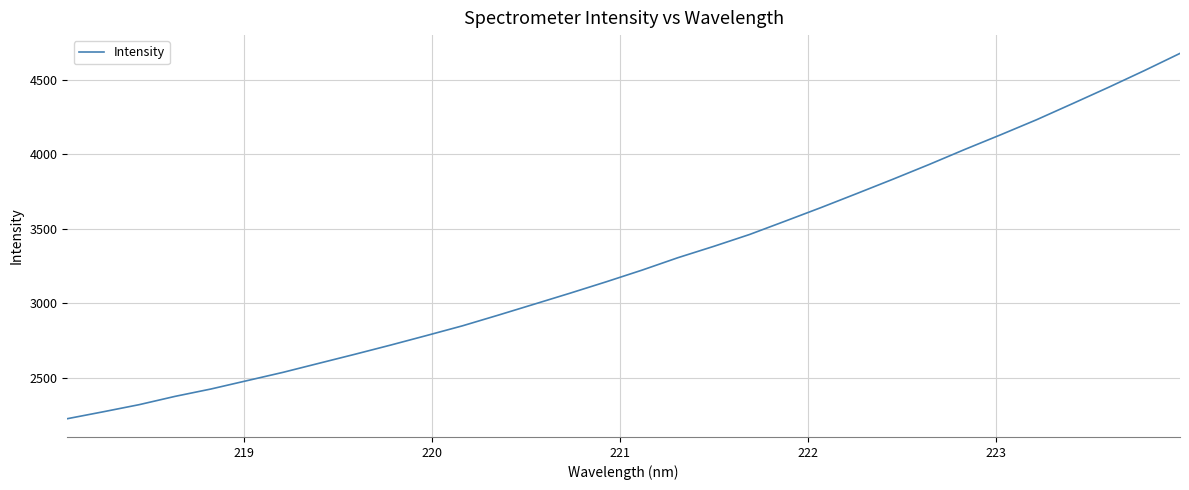

Does the chart have visible grid lines?

Yes